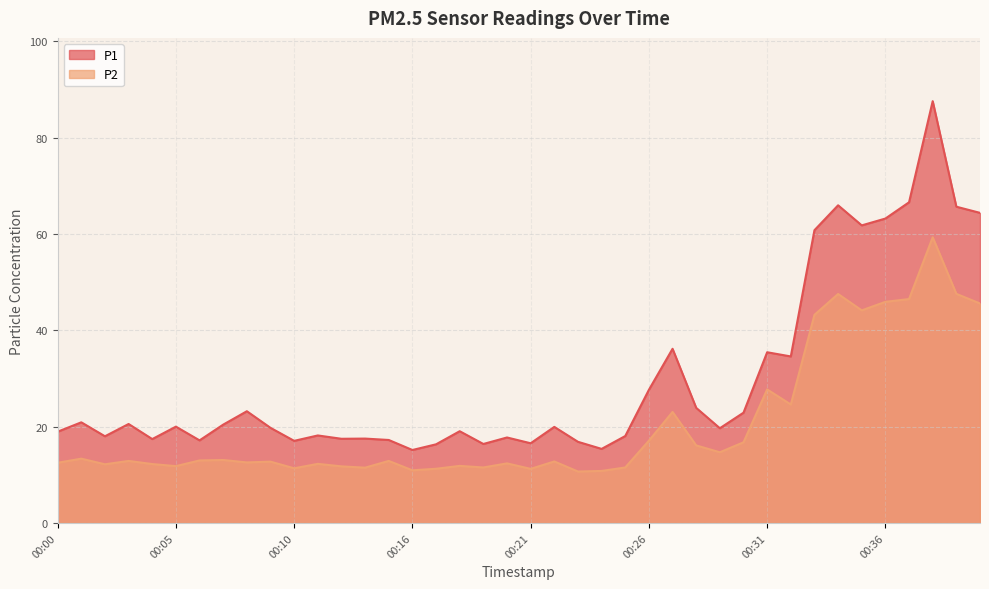

Is it true that P2 equals 11.5 at 00:19?

True